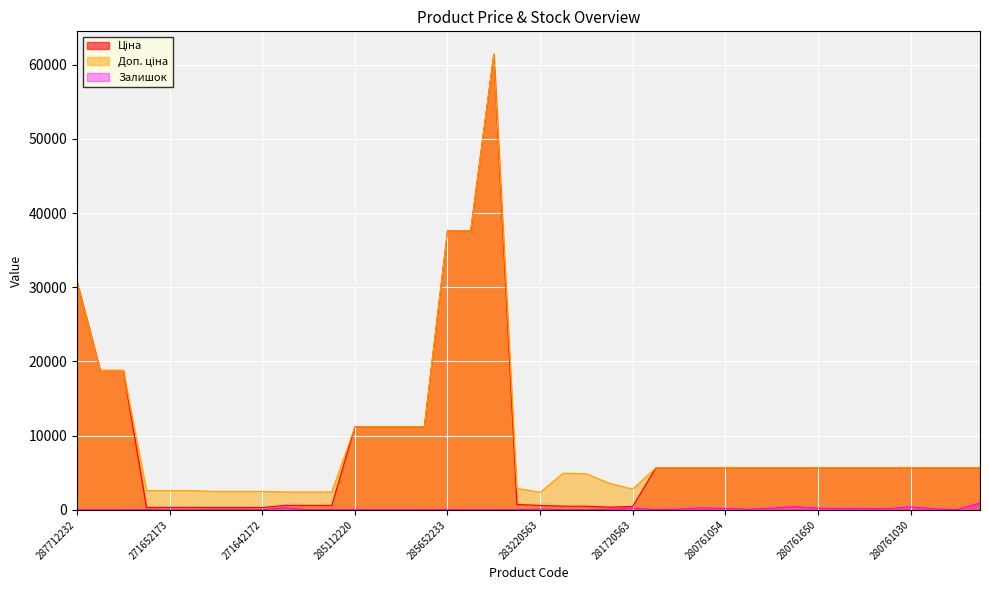

Where is Доп. ціна nearest to the value 31900?

287712232